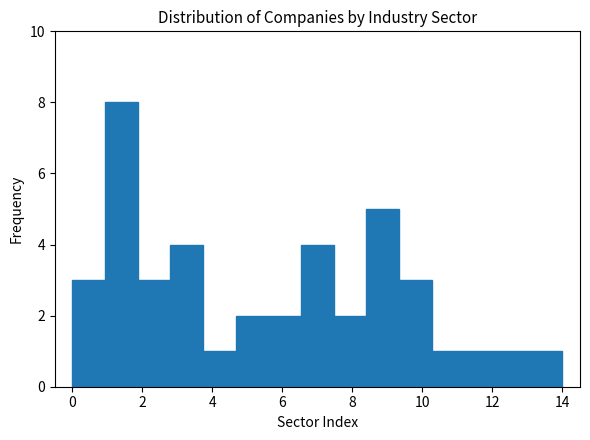

Reading left to right, list every bar in this chart as the range it spans on the x-axis followed by its height. Neither the bar edges nor the heights are printed on the chart, so give them approximately, as read against the axes.

0.0 to 1.0: 3
1.0 to 1.8: 8
1.8 to 2.8: 3
2.8 to 3.8: 4
3.8 to 4.6: 1
4.6 to 5.6: 2
5.6 to 6.6: 2
6.6 to 7.4: 4
7.4 to 8.4: 2
8.4 to 9.4: 5
9.4 to 10.2: 3
10.2 to 11.2: 1
11.2 to 12.2: 1
12.2 to 13.0: 1
13.0 to 14.0: 1